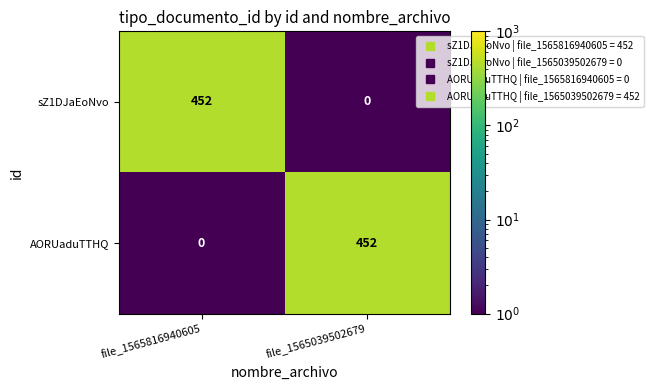

Which category has the lowest value in the sZ1DJaEoNvo series?

file_1565039502679